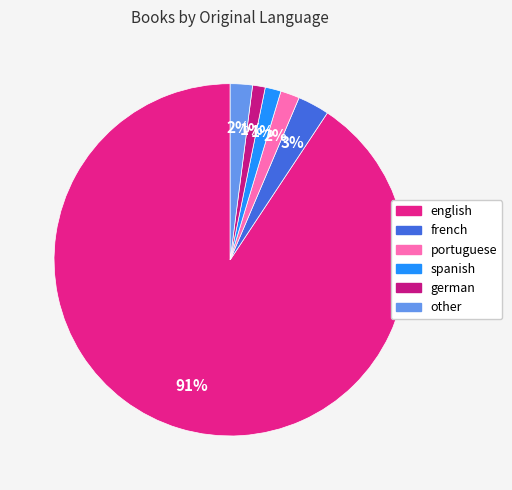

To the nearest percent, what is the difference between the french and other slice percentages?

1%